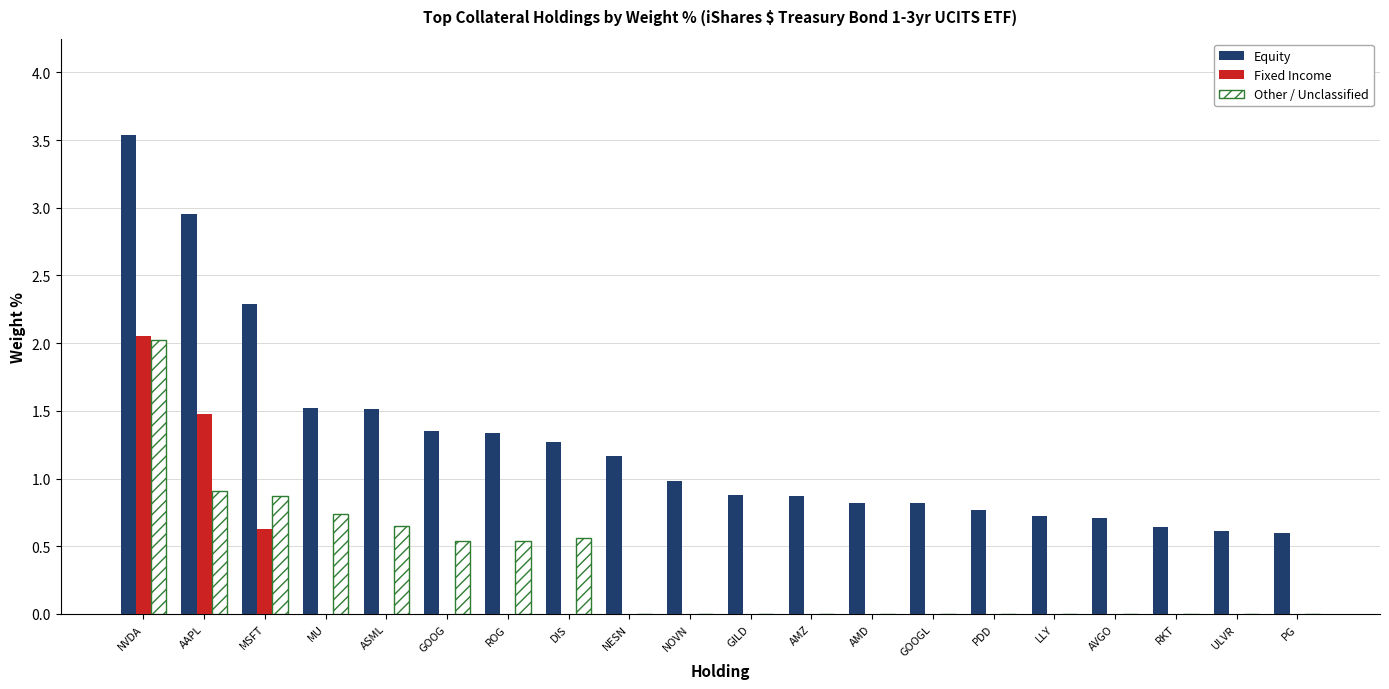

True or false: Other / Unclassified has a value of 0.8 at DIS.

False